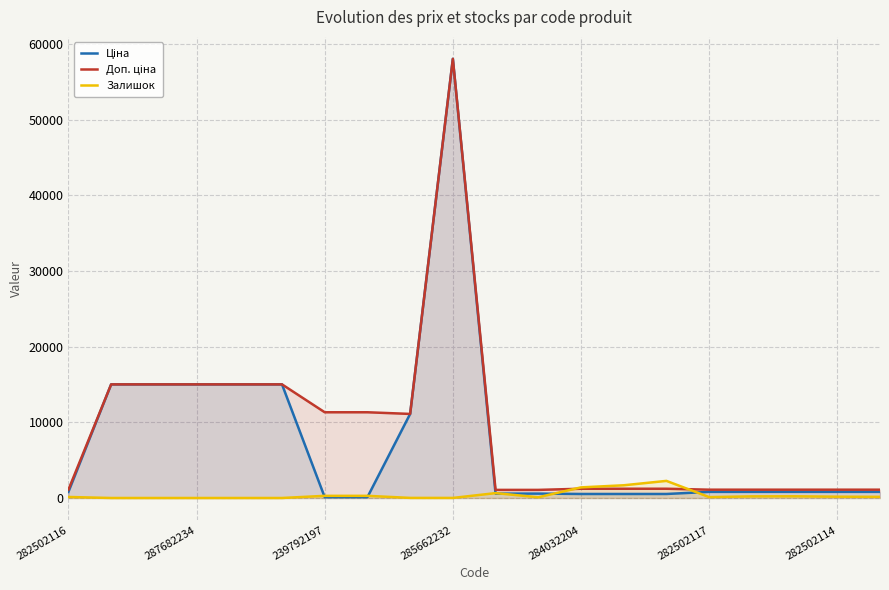

How many lines are shown in the chart?

3